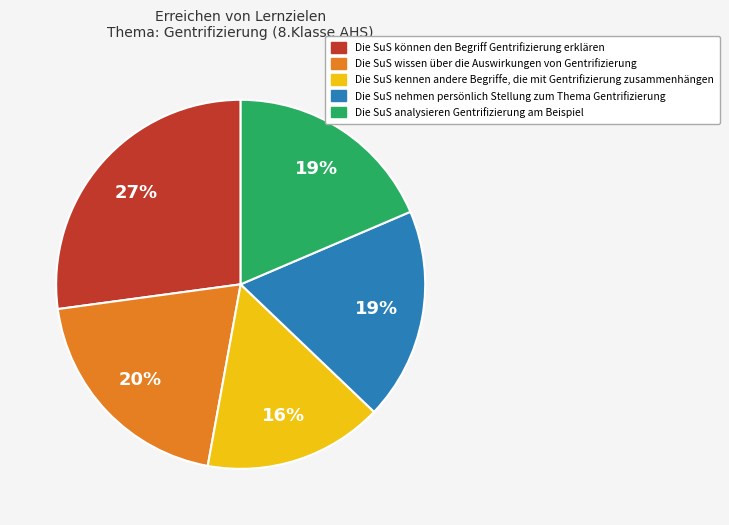

To the nearest percent, what is the average slice percentage?

20%